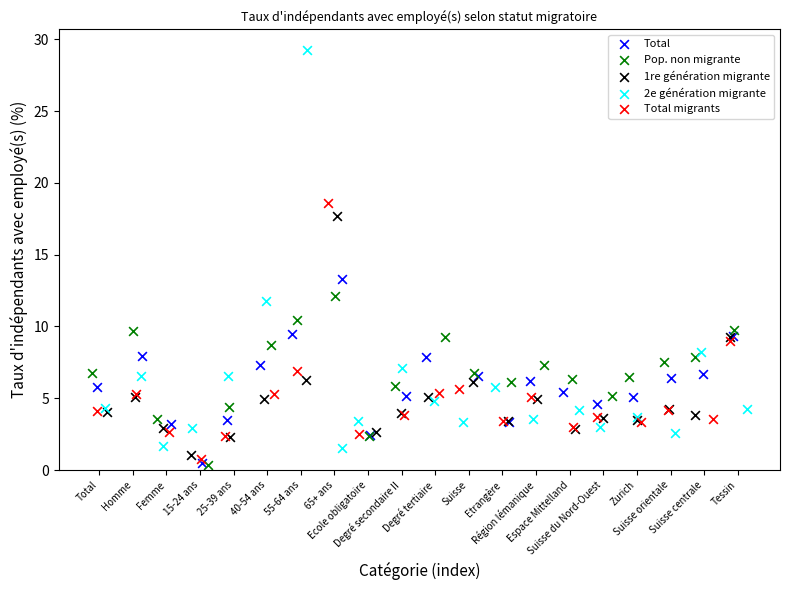

Which series has the widest spread of Y values?

2e génération migrante